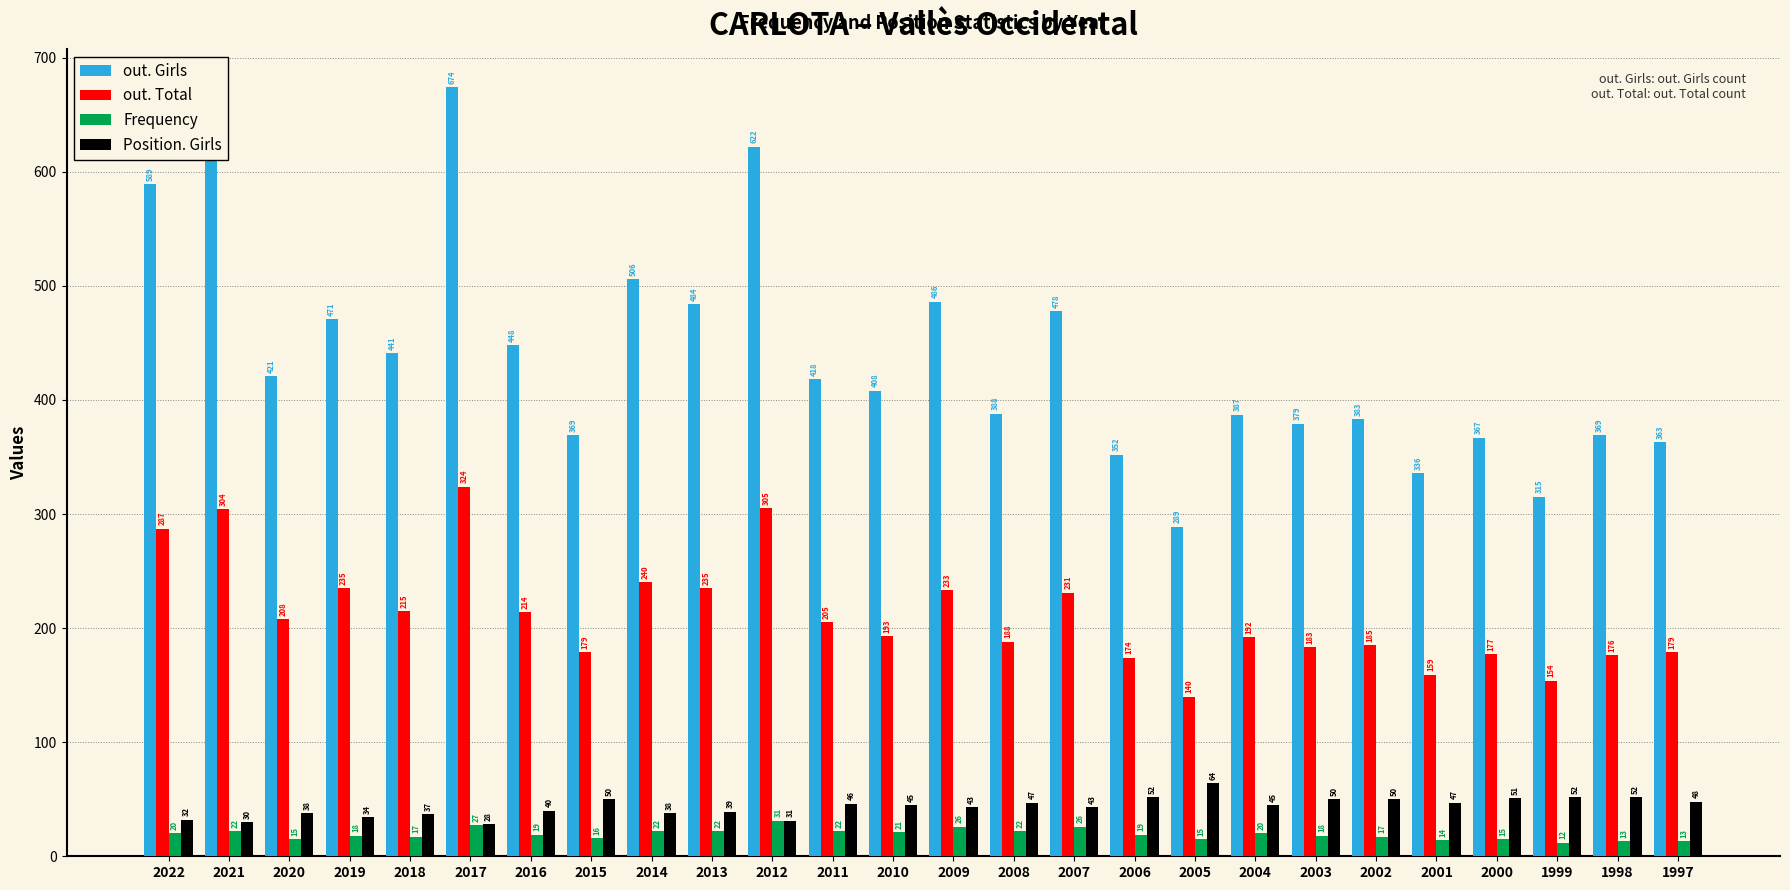

Count the number of data series in this chart.

4